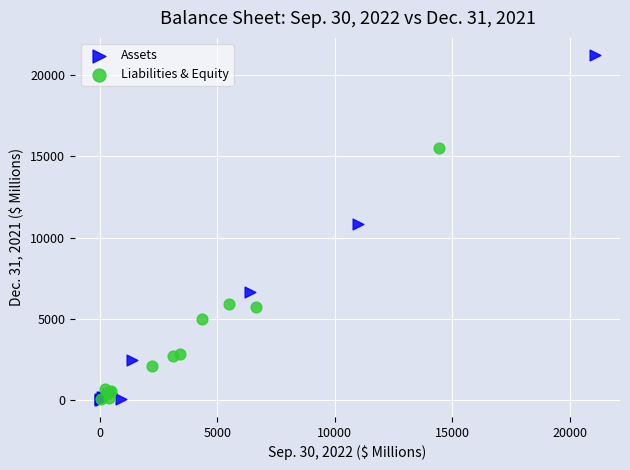

Which series reaches the maximum Y coordinate?

Assets